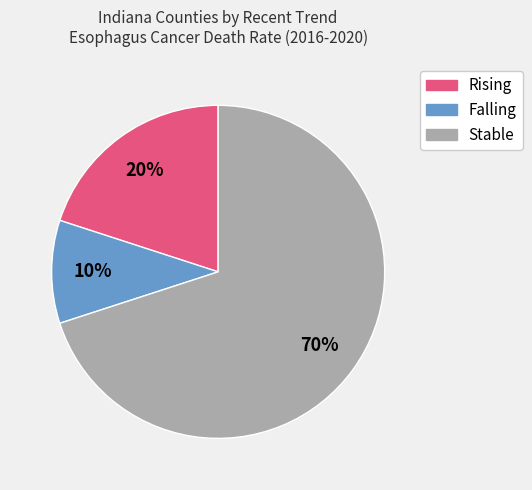

Is the sum of Stable and Falling greater than half?

Yes